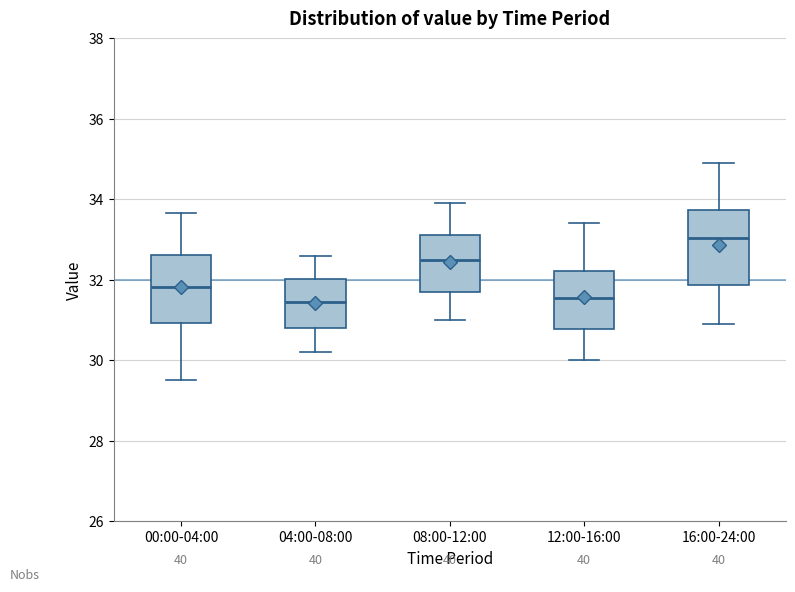

Where does the median line of the box for 16:00-24:00 sit on the y-axis? The values are not printed on the chart, so give them approximately, as read against the axis.

33.0